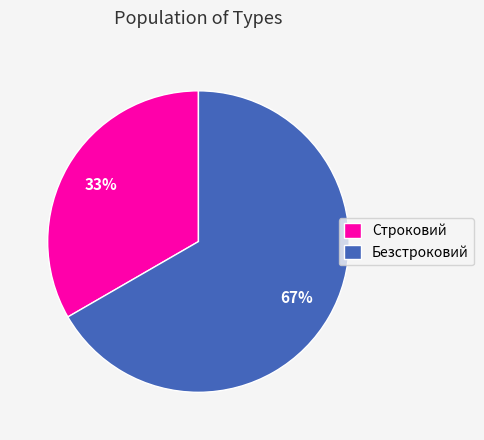

Which category has the biggest portion of the pie?

Безстроковий